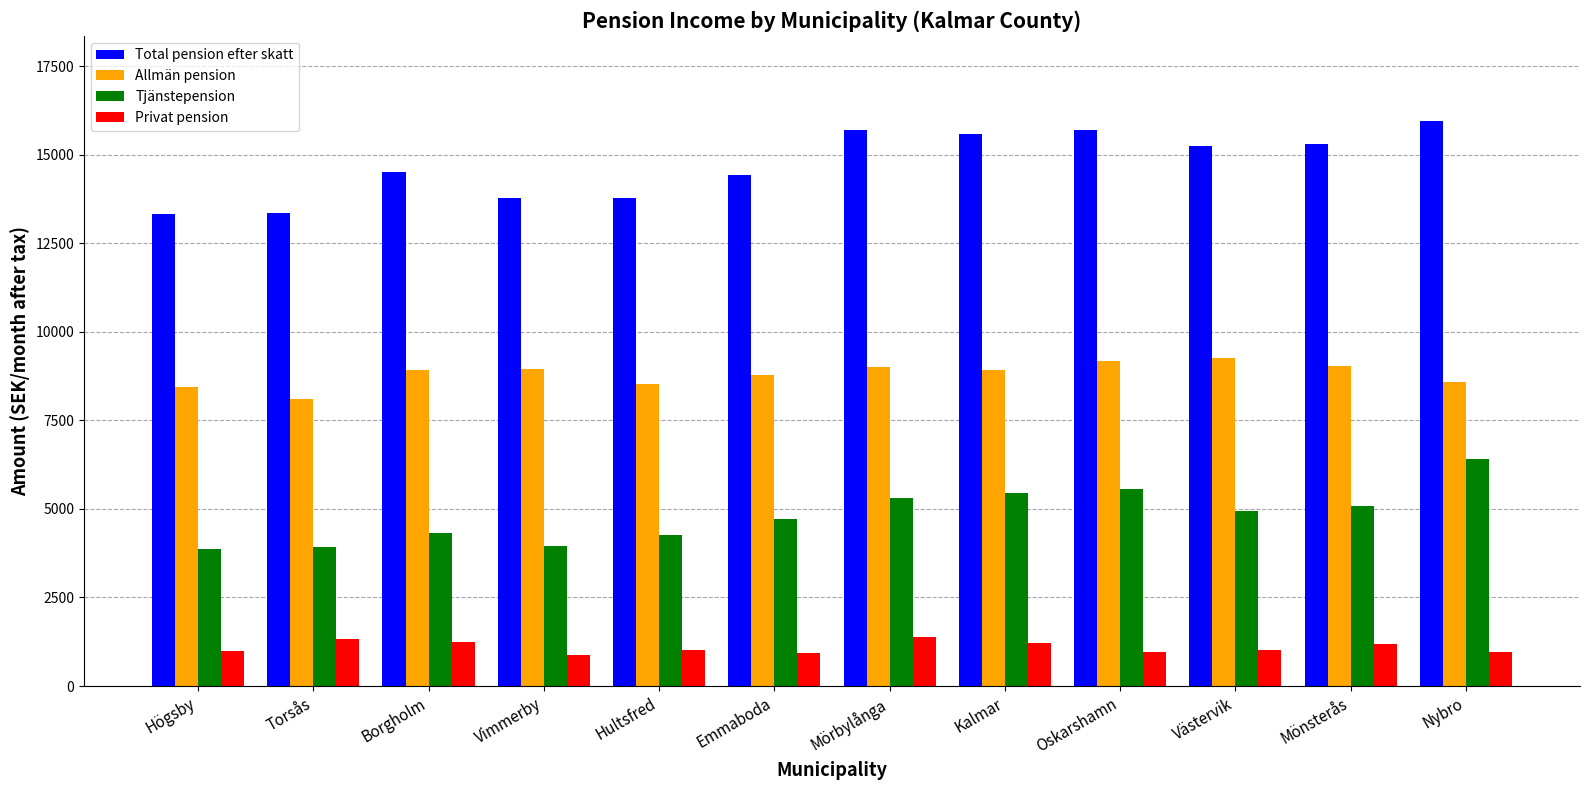

How many series are shown in this chart?

4